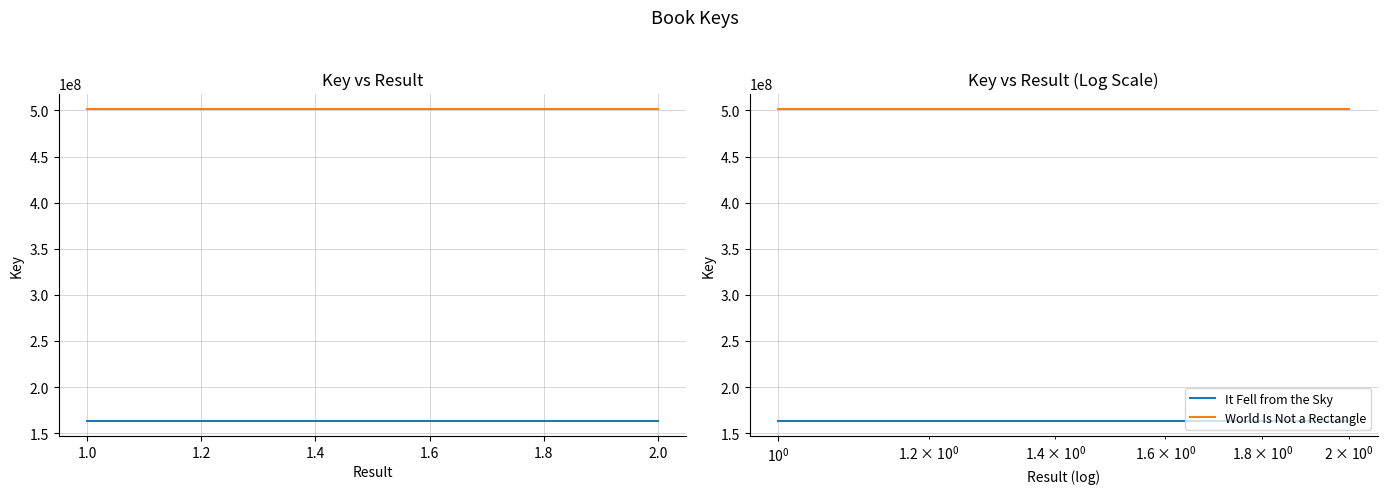

Is it true that World Is Not a Rectangle equals 501443681 at 1.0?

True